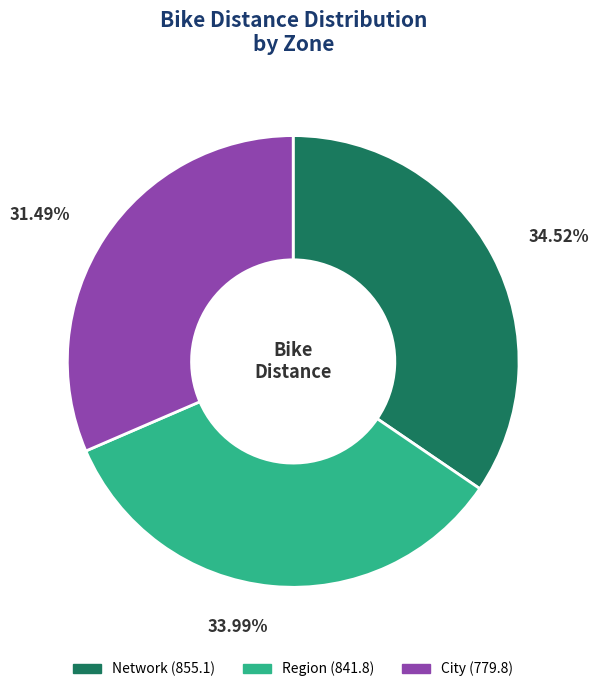

Is there any slice that represents more than half of the pie?

No